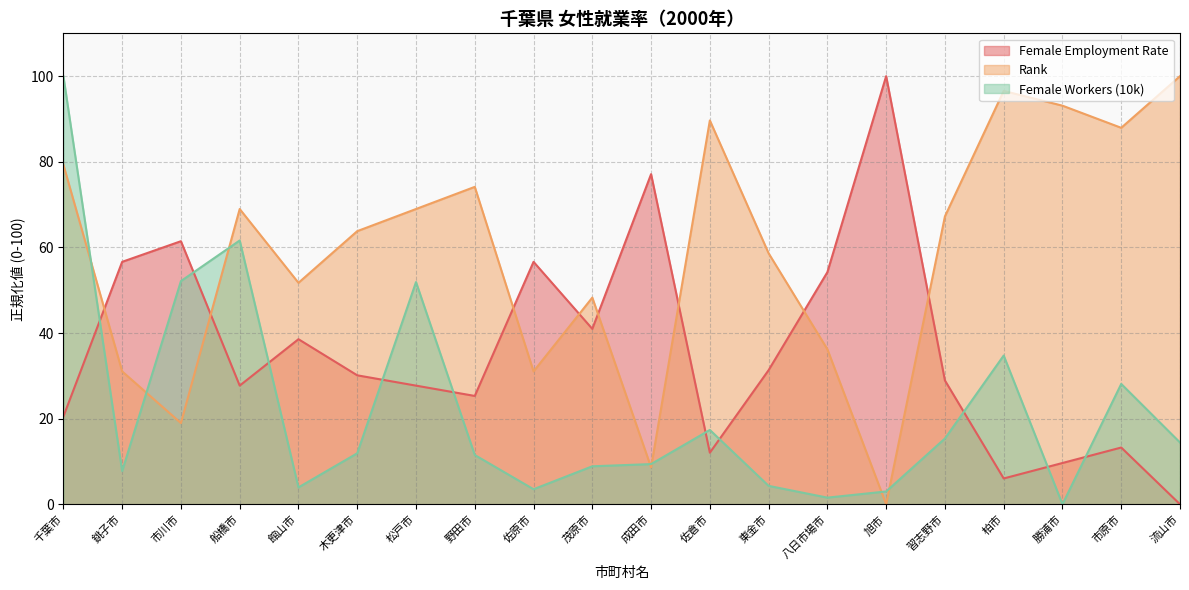

What is the value of the Rank point at the 13th from the left?

58.6